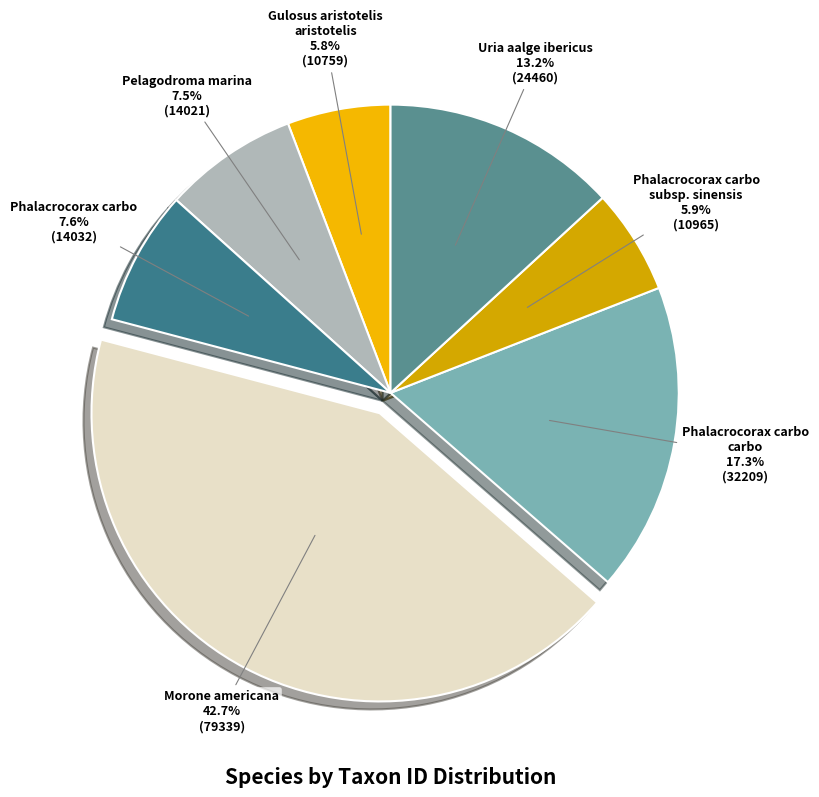

How many slices are in this pie chart?

7